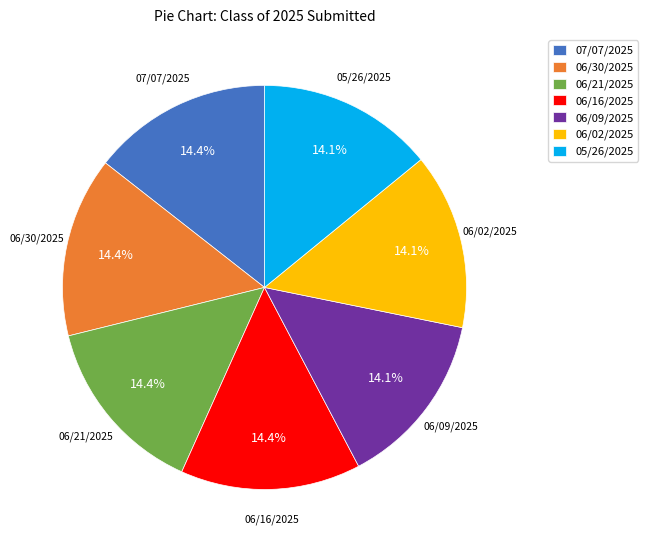

What is the ratio of the value at 06/16/2025 to the value at 06/09/2025?

1.0